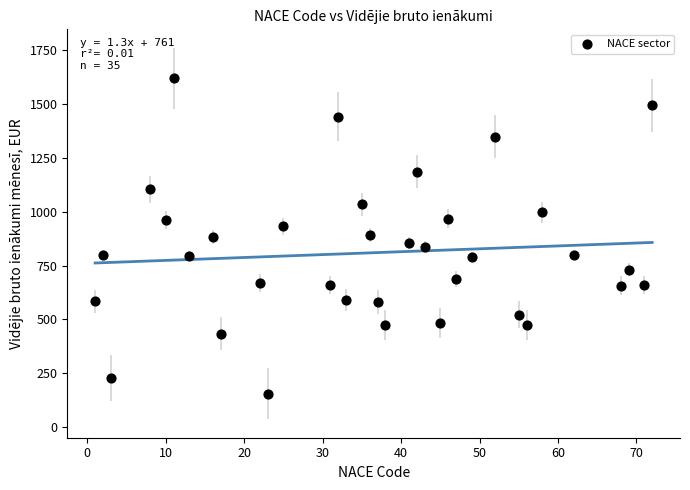

What is the range of Y values (max minus min)?

1462.9